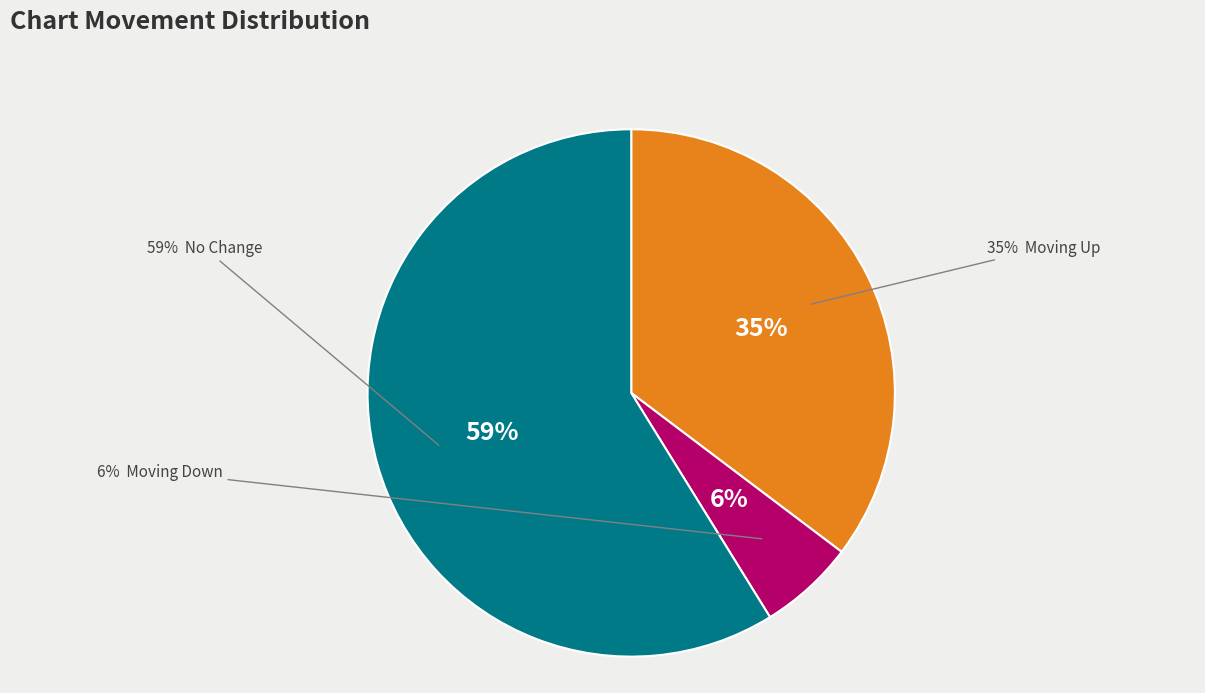

Combined, what portion of the pie is - and down?

64.7%